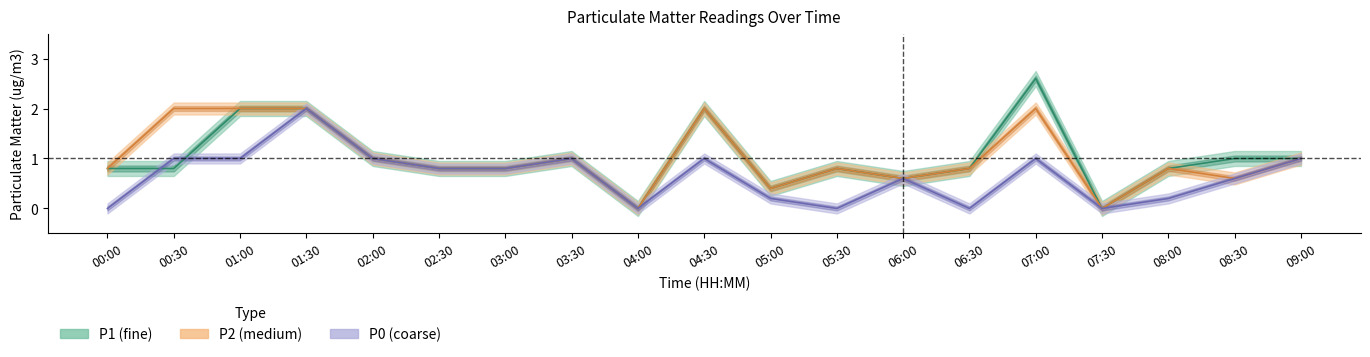

At how many categories does at least one series exceed 2?

1